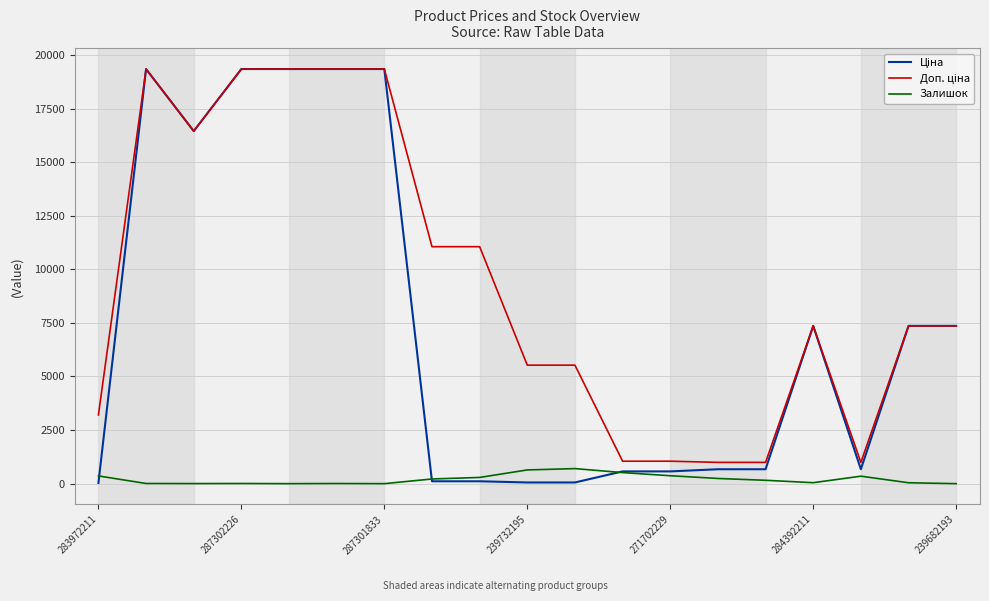

What is the maximum value shown in the chart?

19343.1